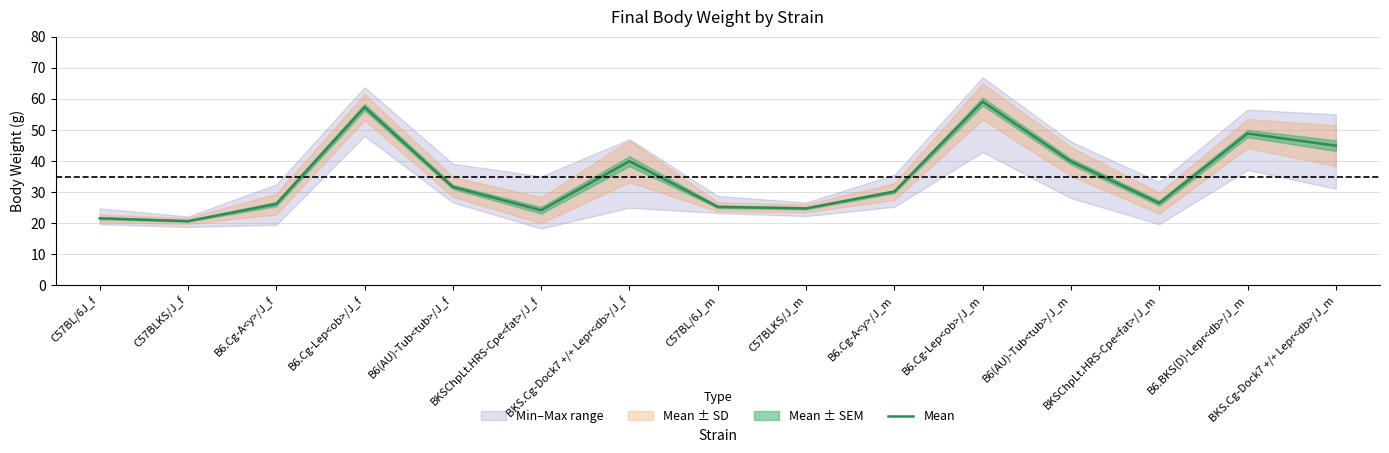

What is the minimum value shown in the chart?

20.6